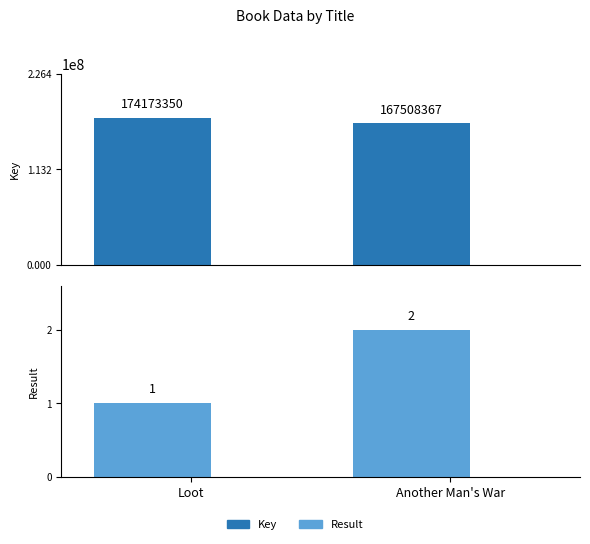

The value of Result at Another Man's War is 1. True or false?

False